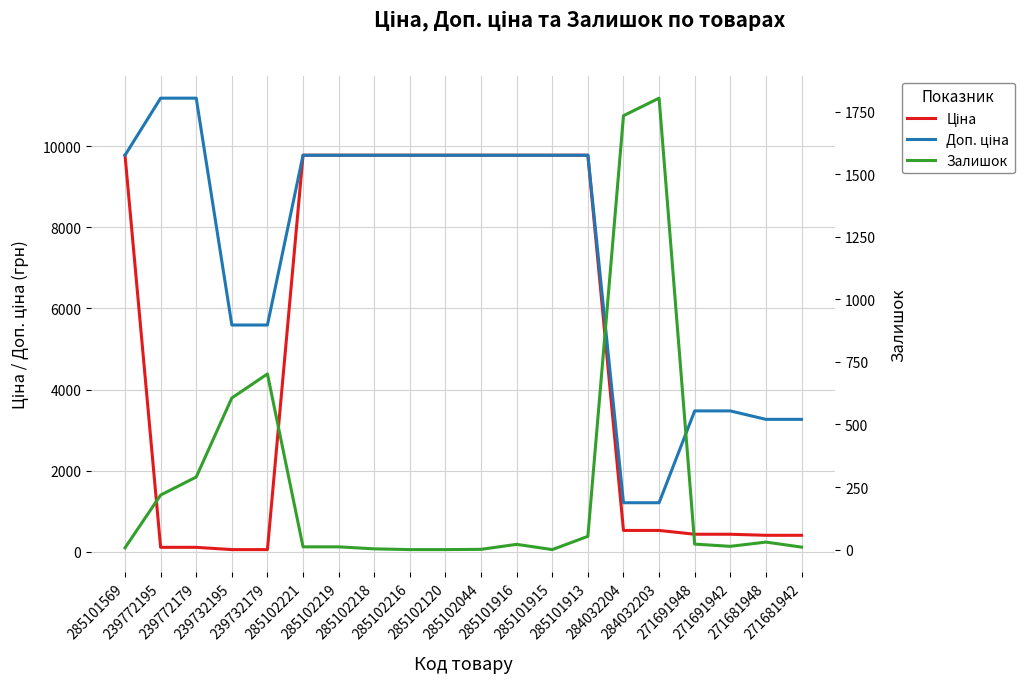

Where does the Ціна series first go above 9775?

285101569